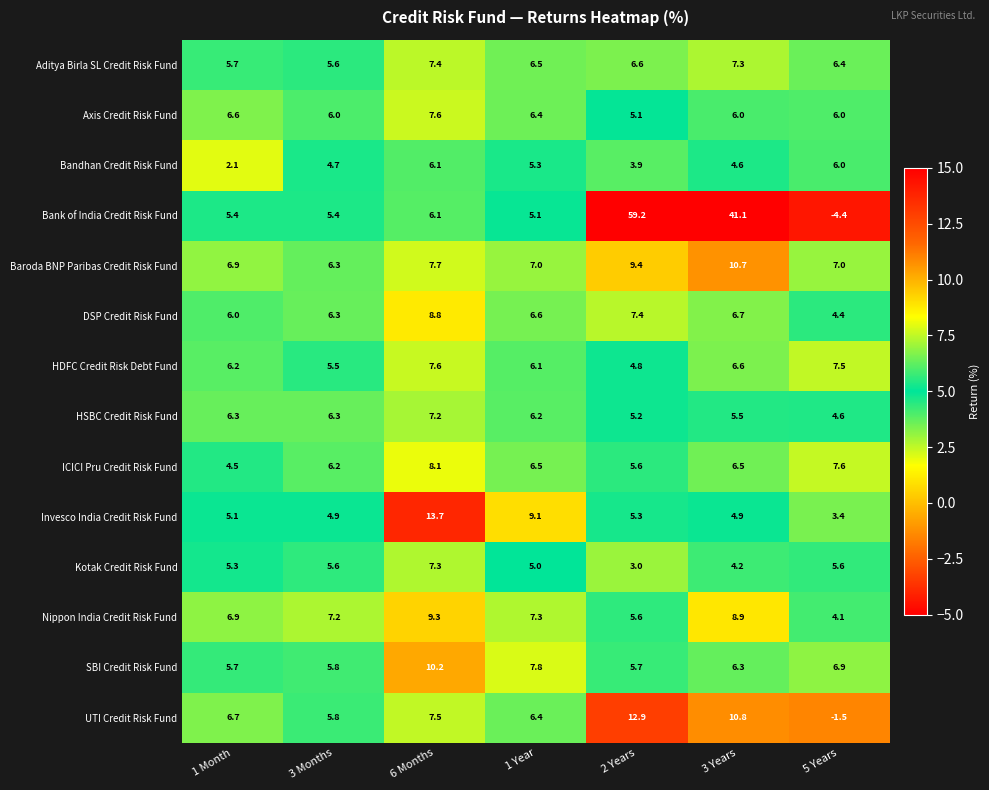

At which label is ICICI Pru Credit Risk Fund closest to 6?

3 Months